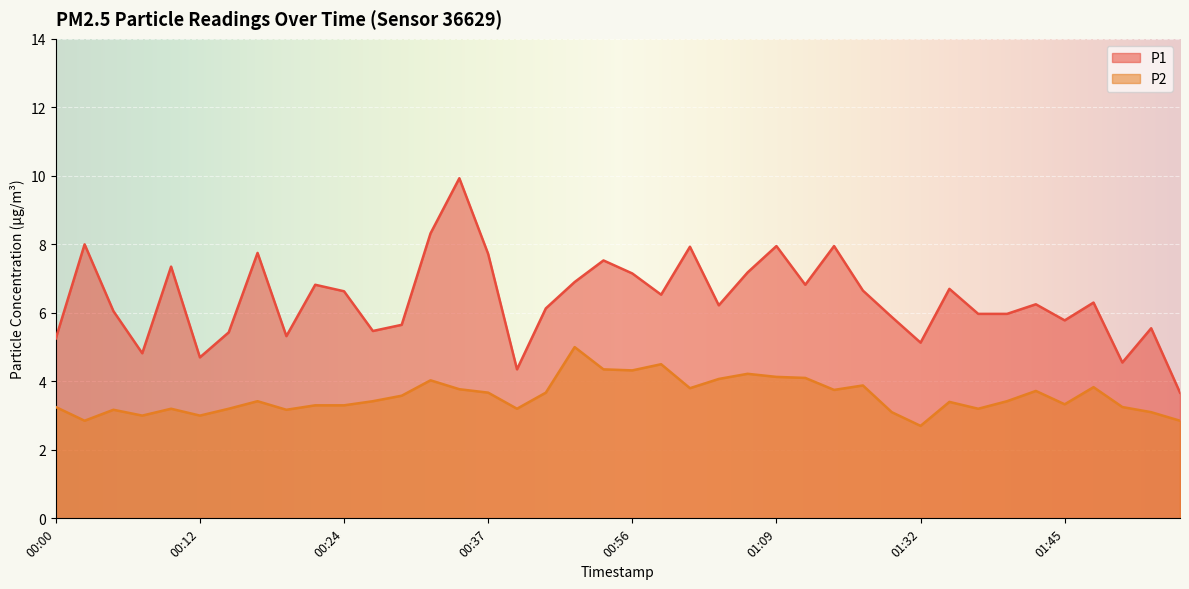

What is the sum of all P2 values?

142.2